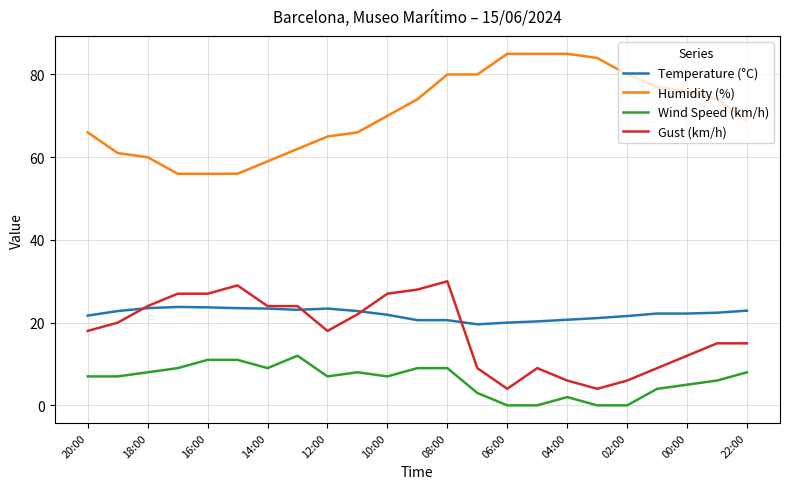

Does the chart display data point markers on the line(s)?

No